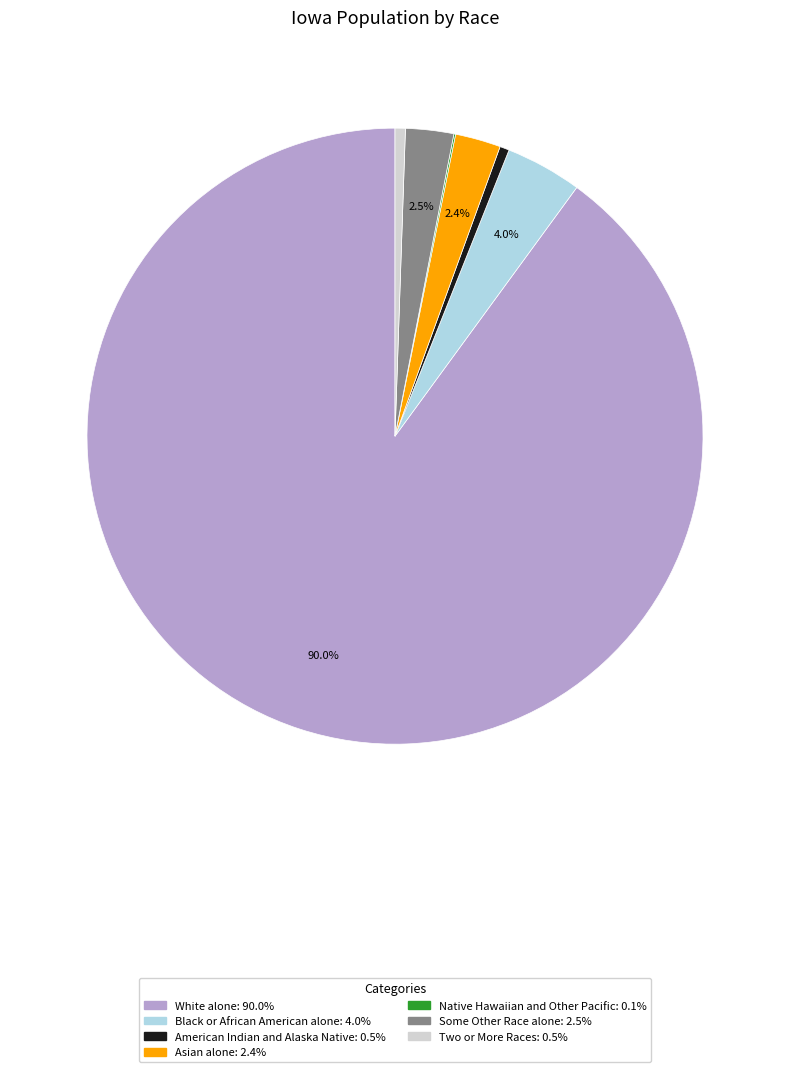

Which category accounts for the majority?

White alone